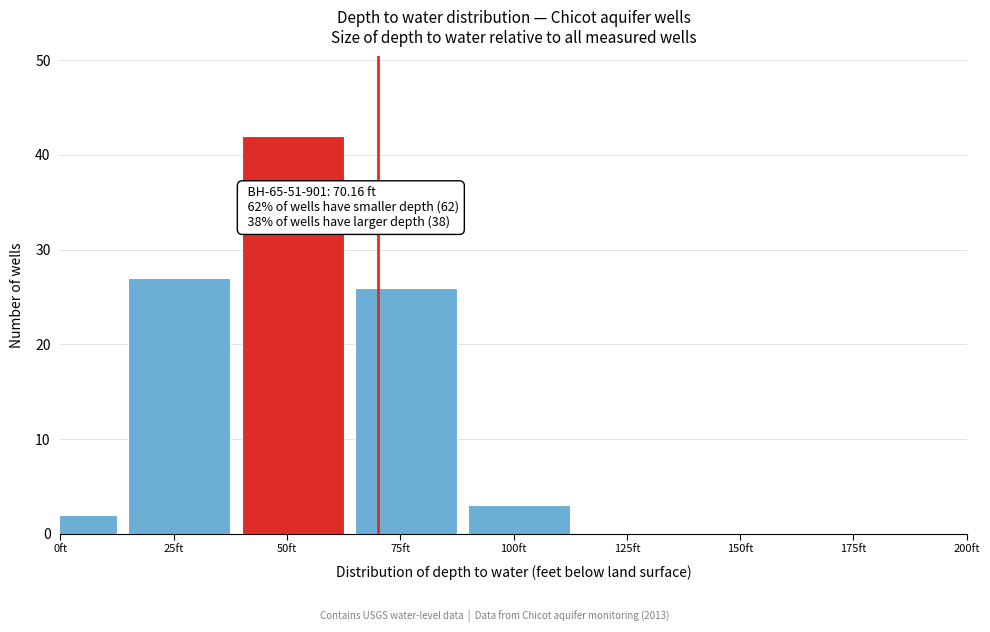

Reading left to right, what are all the values shown in this chart?

0ft=2	25ft=27	50ft=42	75ft=26	100ft=3	125ft=0	150ft=0	175ft=0